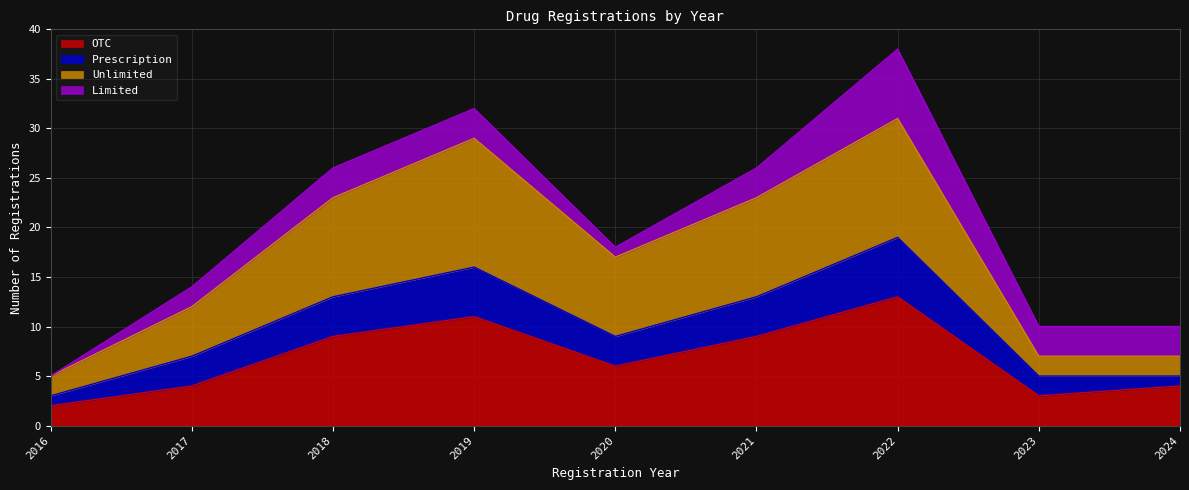

What is the total value across all series at 2016?

5